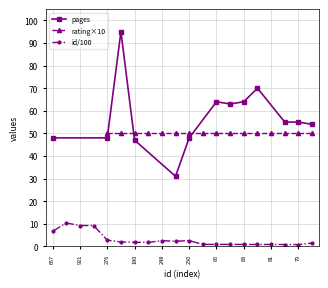

True or false: id/100 has more than 0 interior local peaks.

True